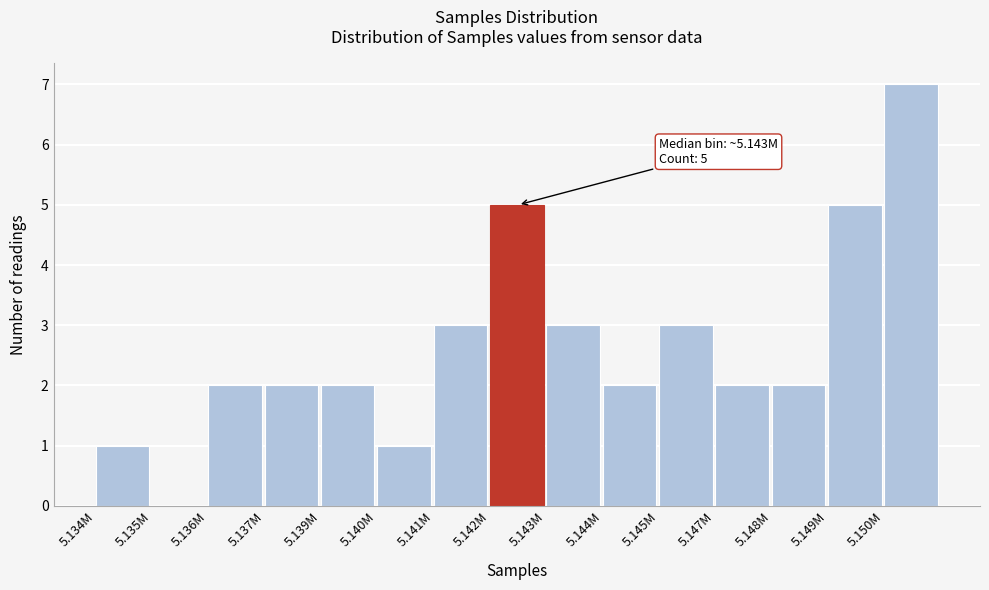

Reading left to right, extract all data points from this chart.

5.134M=1	5.135M=0	5.136M=2	5.137M=2	5.139M=2	5.140M=1	5.141M=3	5.142M=5	5.143M=3	5.144M=2	5.145M=3	5.147M=2	5.148M=2	5.149M=5	5.150M=7